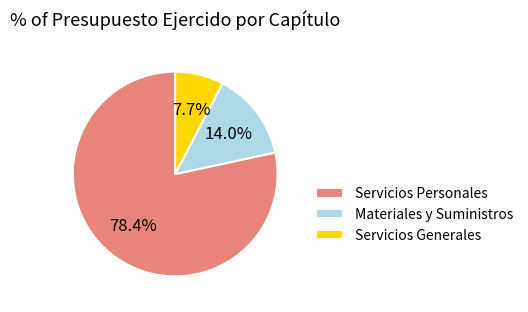

Rank the categories by value from highest to lowest.

Servicios Personales, Materiales y Suministros, Servicios Generales